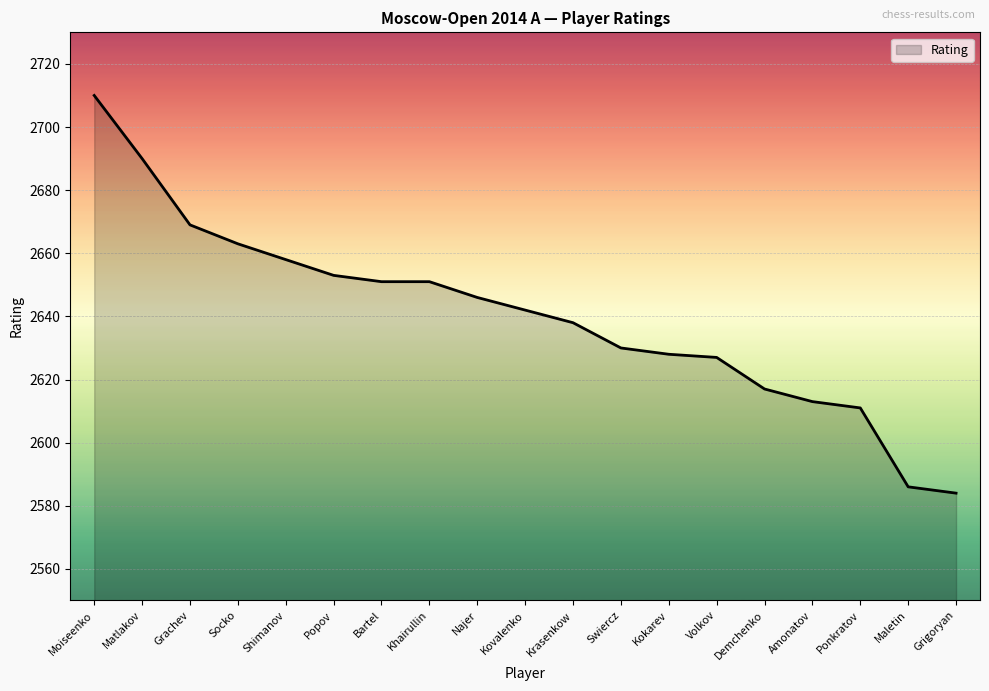

Between Maletin and Ponkratov, which is larger?

Ponkratov